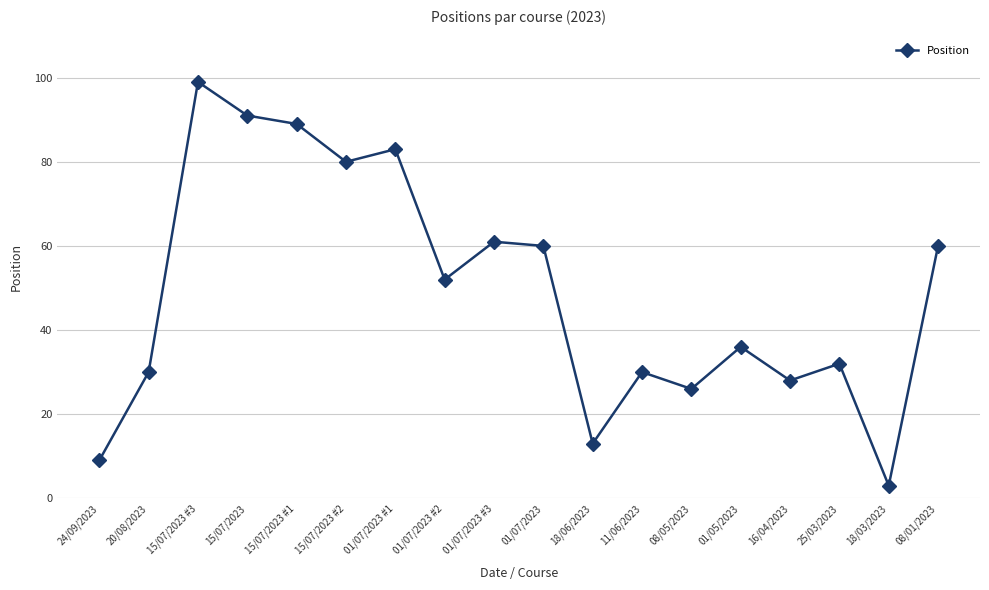

What is the change in value from 15/07/2023 #1 to 01/07/2023 #2?

-37